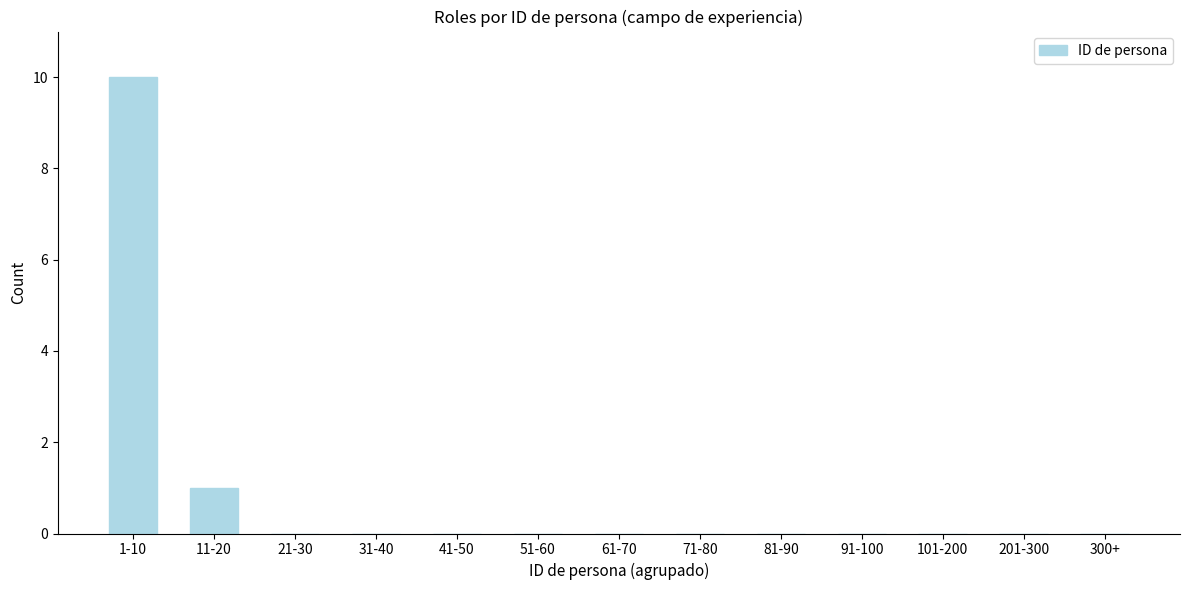

Reading left to right, list all the values displayed in this chart.

1-10=10	11-20=1	21-30=0	31-40=0	41-50=0	51-60=0	61-70=0	71-80=0	81-90=0	91-100=0	101-200=0	201-300=0	300+=0